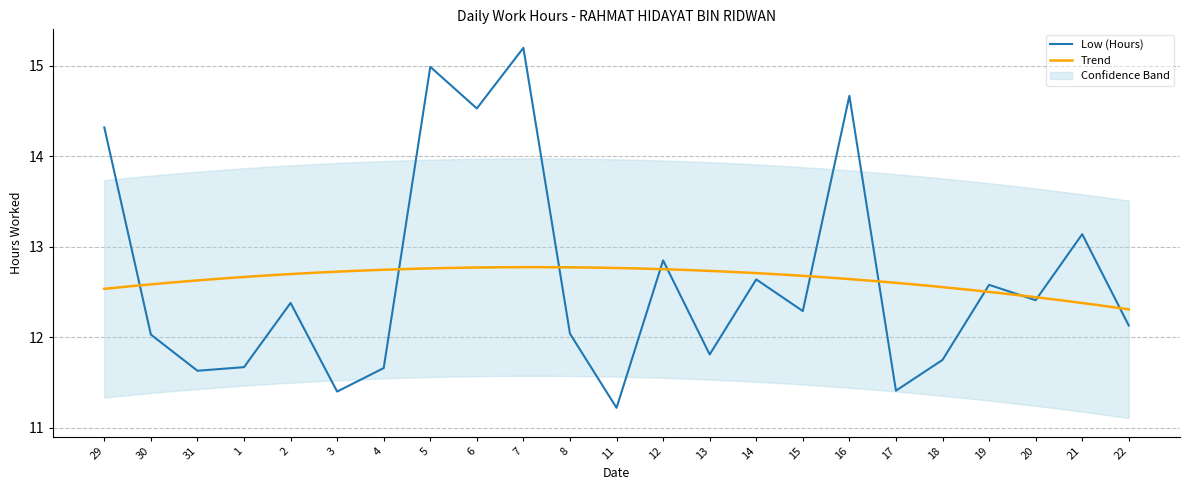

How many data points does each series have?

23